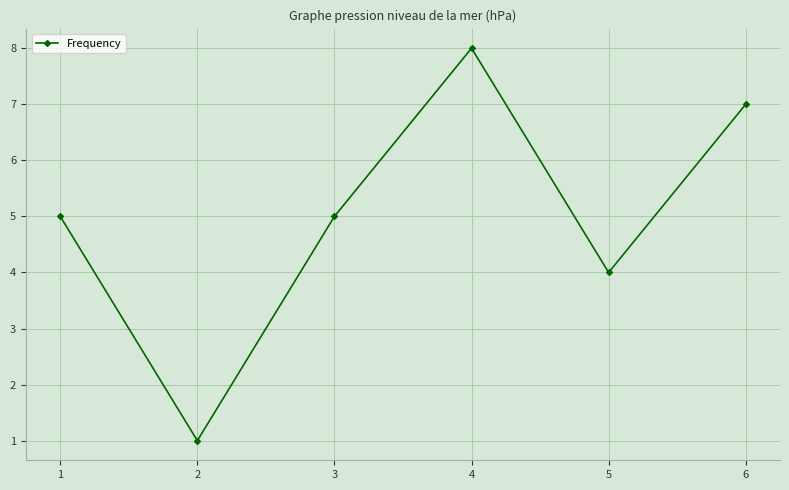

How many points are higher than both their immediate neighbors (excluding endpoints)?

1